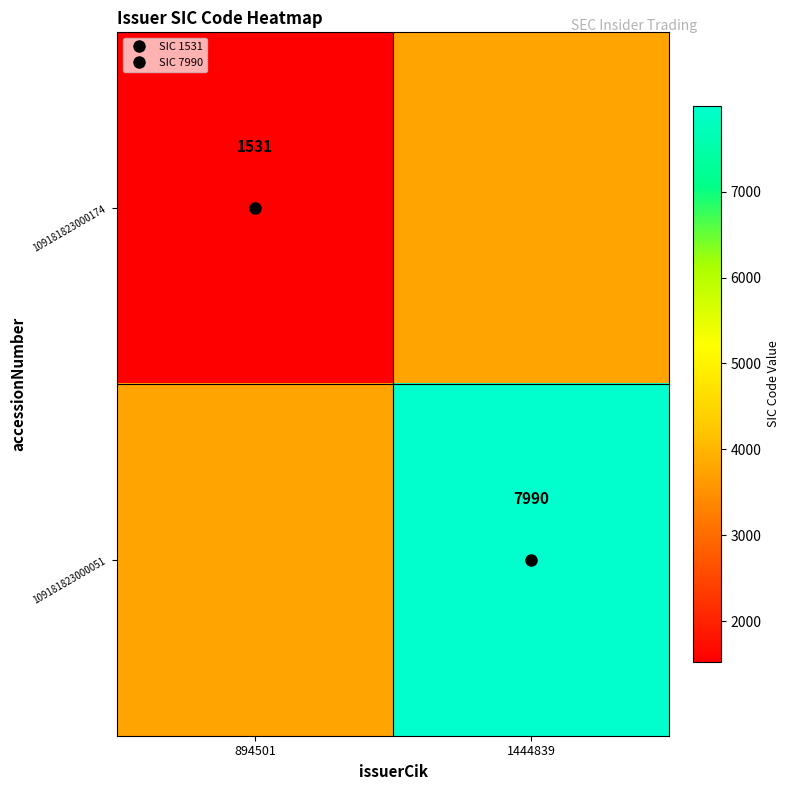

What is the sum of the 109181823000174 values at 894501 and 1444839?

5291